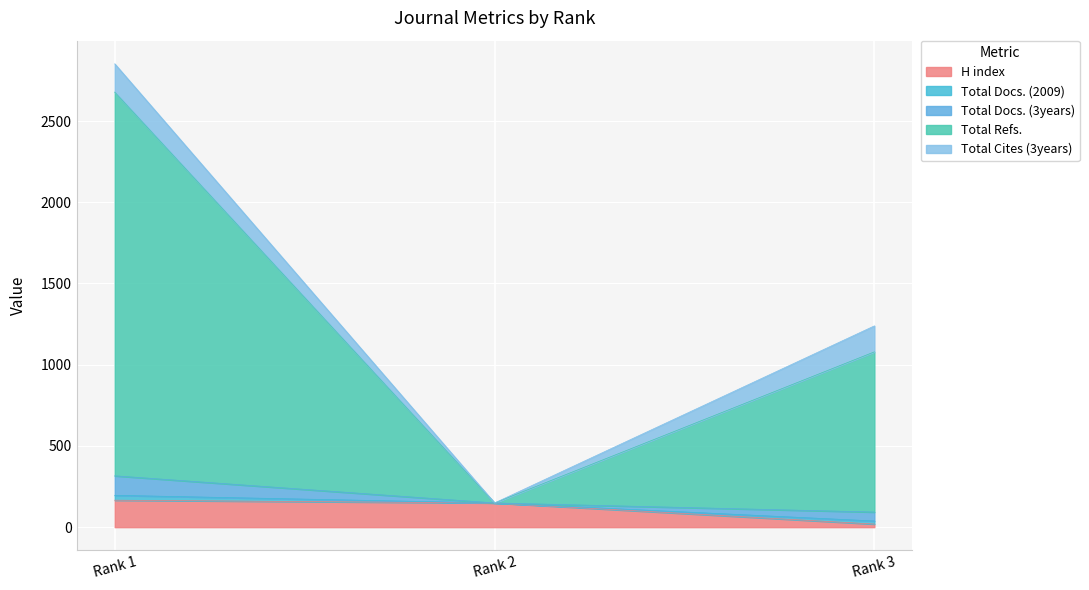

Is the value of Total Refs. at Rank 3 greater than the value of H index at Rank 3?

Yes